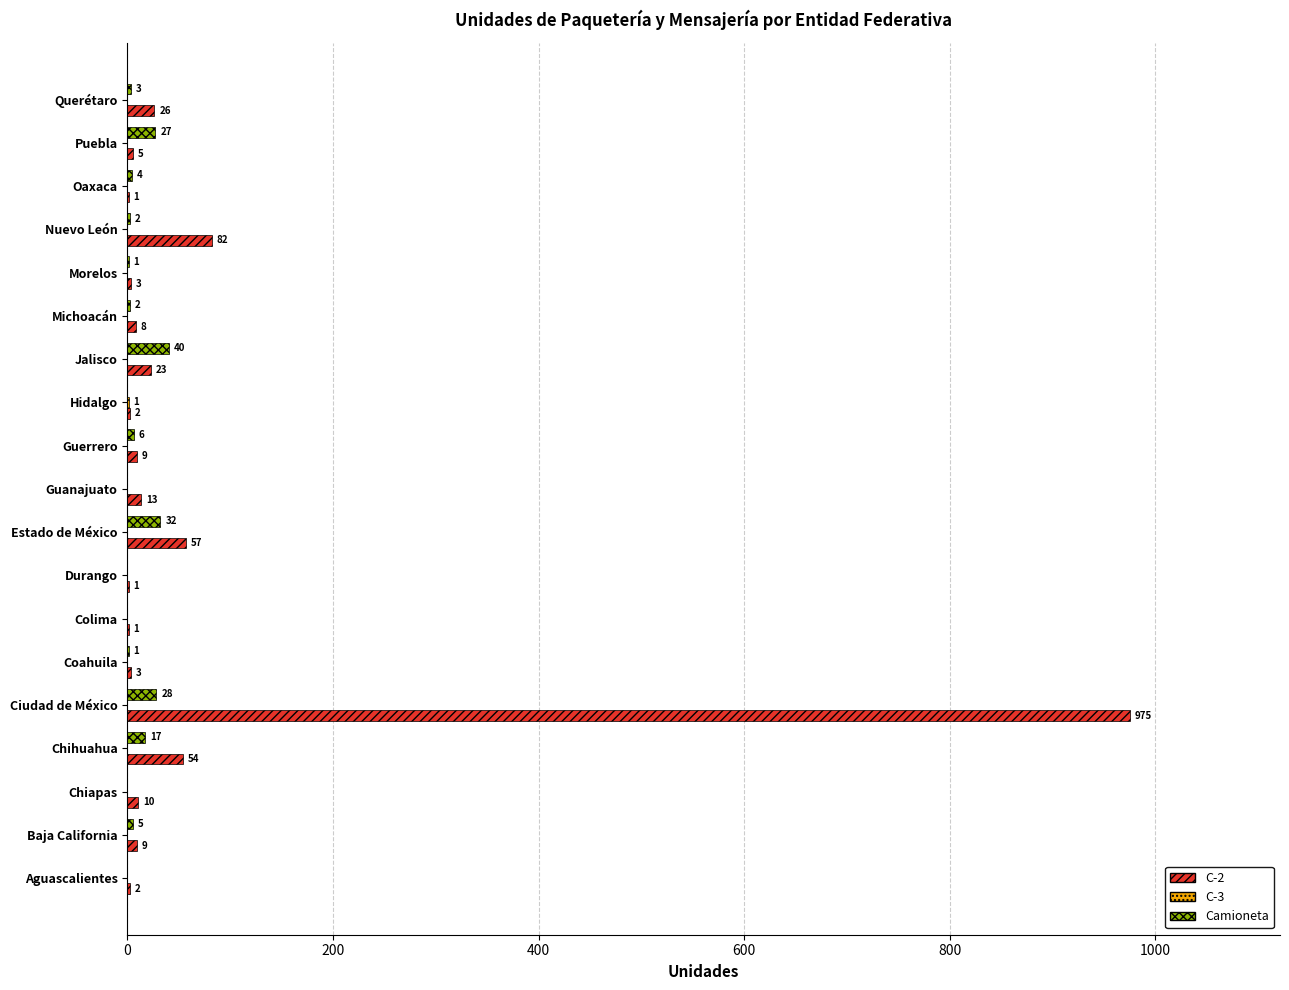

Which series changed the most between Estado de México and Nuevo León?

Camioneta